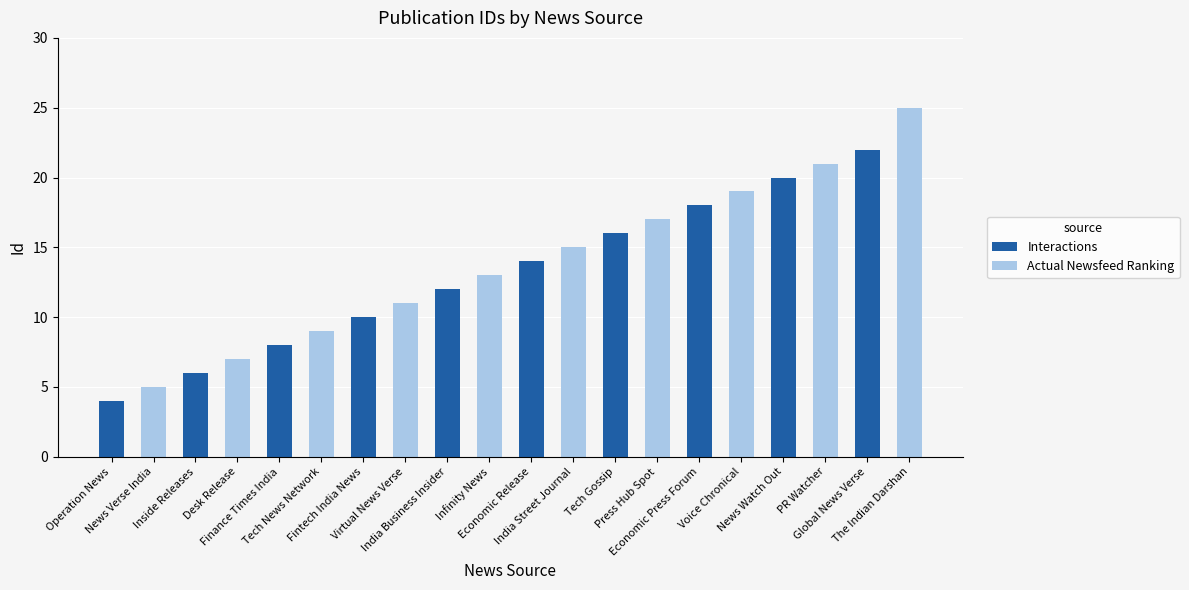

What is the label of the 4th bar from the right?

News Watch Out